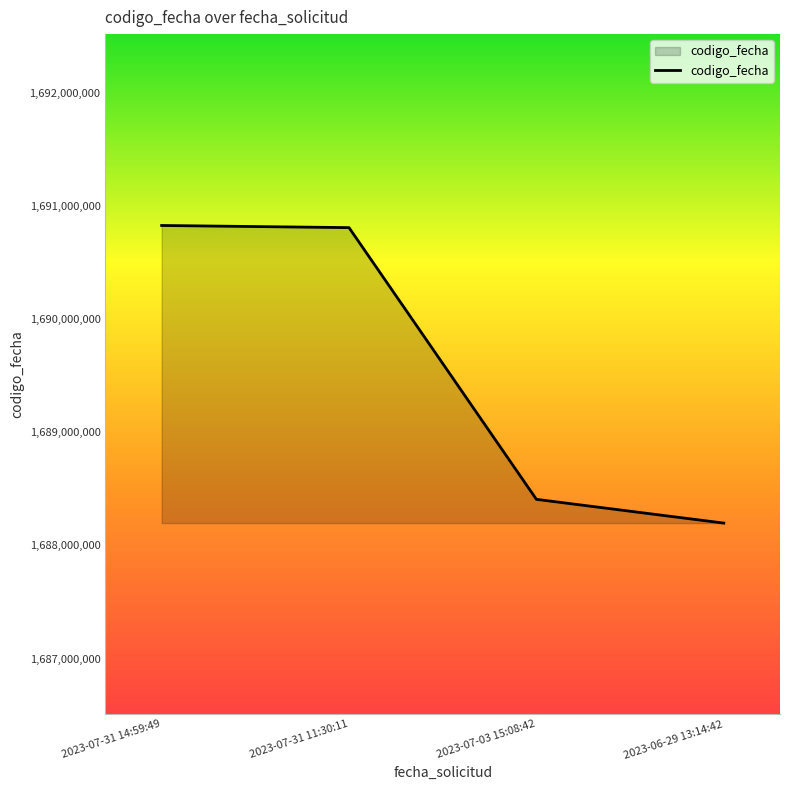

Which has a higher value, 2023-07-31 14:59:49 or 2023-06-29 13:14:42?

2023-07-31 14:59:49